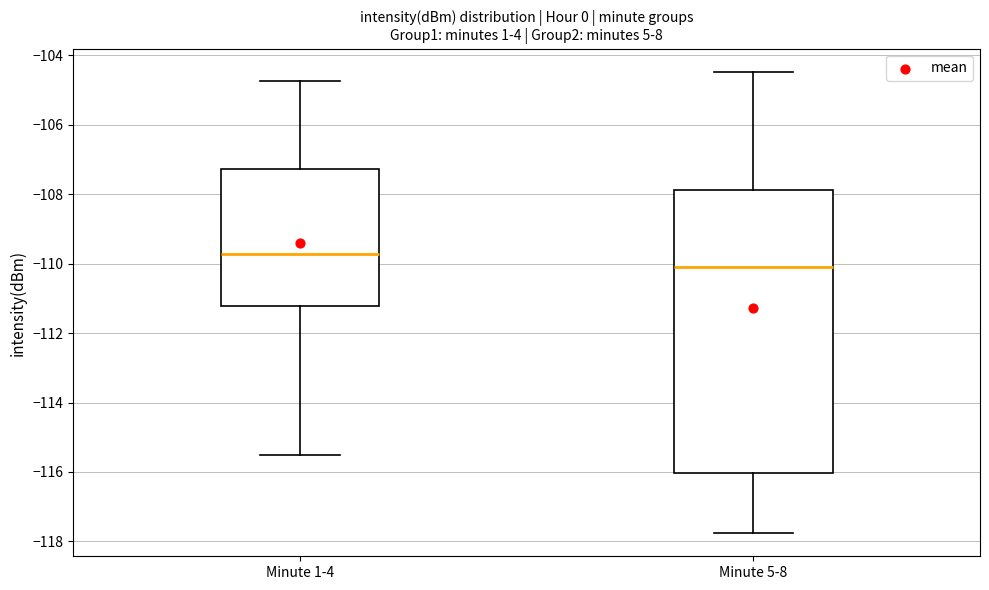

Comparing the boxes themselves (not the whiskers), which one is the tallest?

Minute 5-8